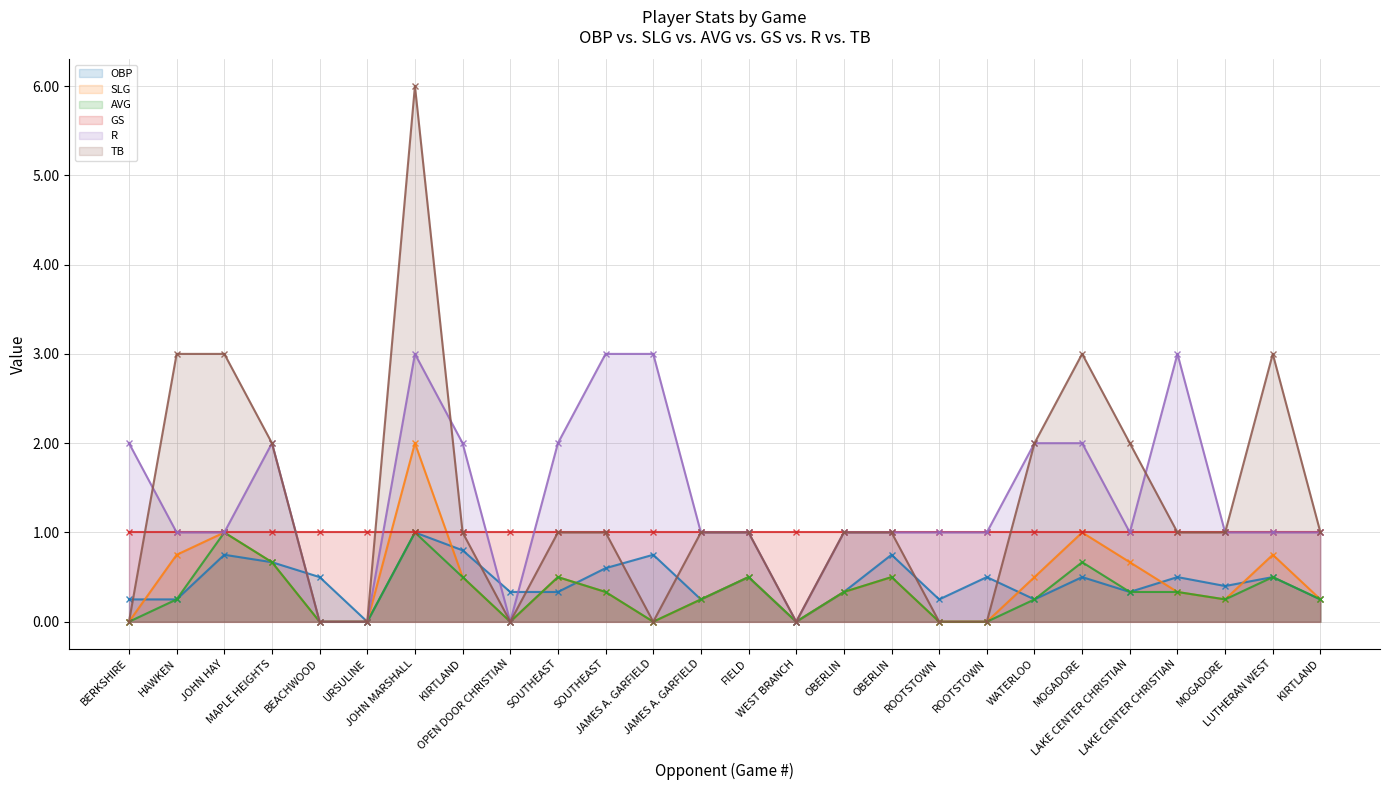

Where is the first local minimum for AVG?

OPEN DOOR CHRISTIAN